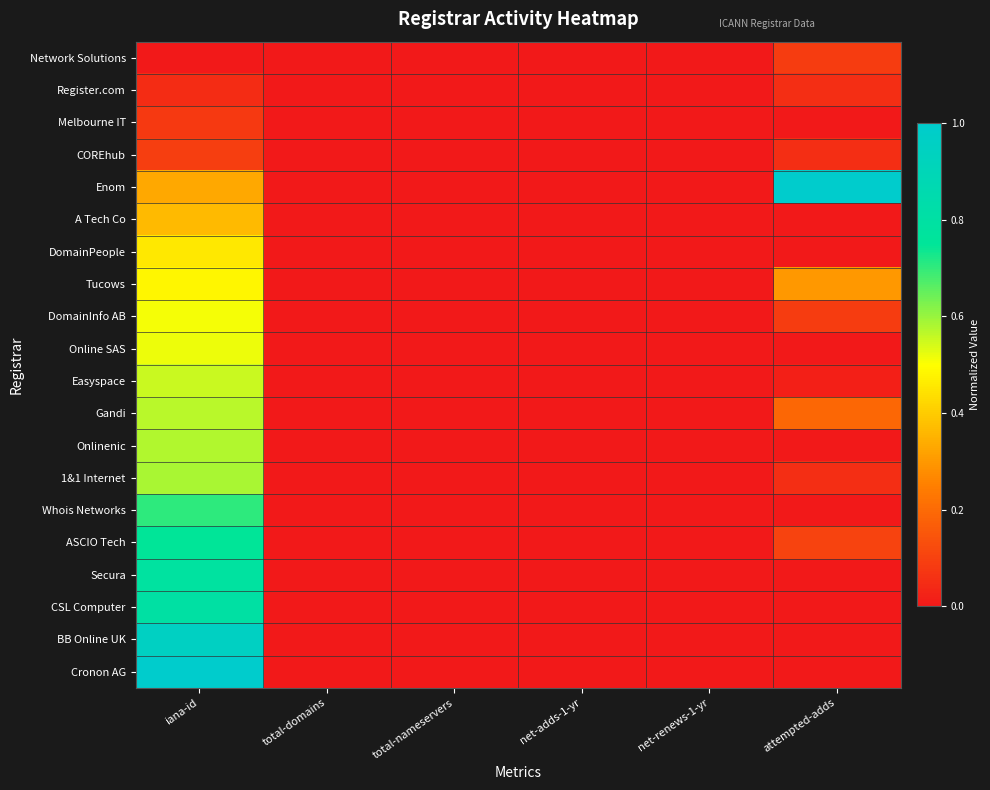

Which series has the largest range (max minus min)?

Enom